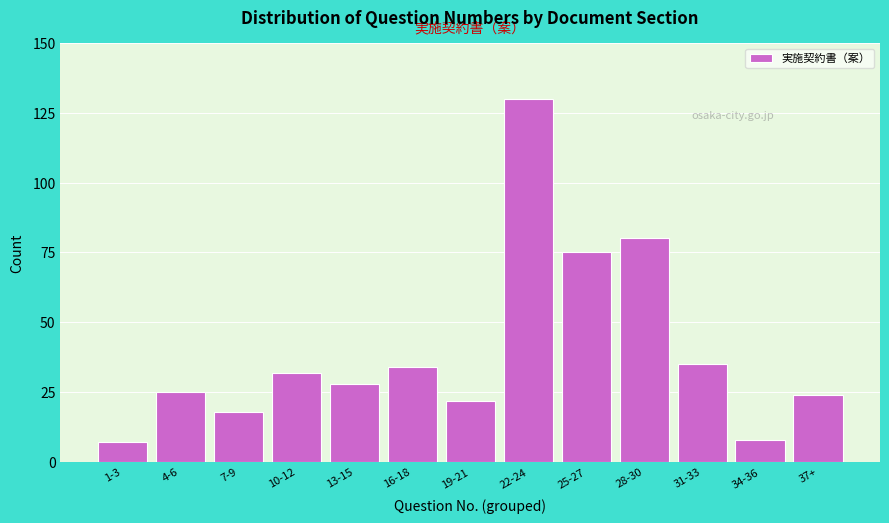

Reading left to right, extract all data points from this chart.

7	25	18	32	28	34	22	130	75	80	35	8	24